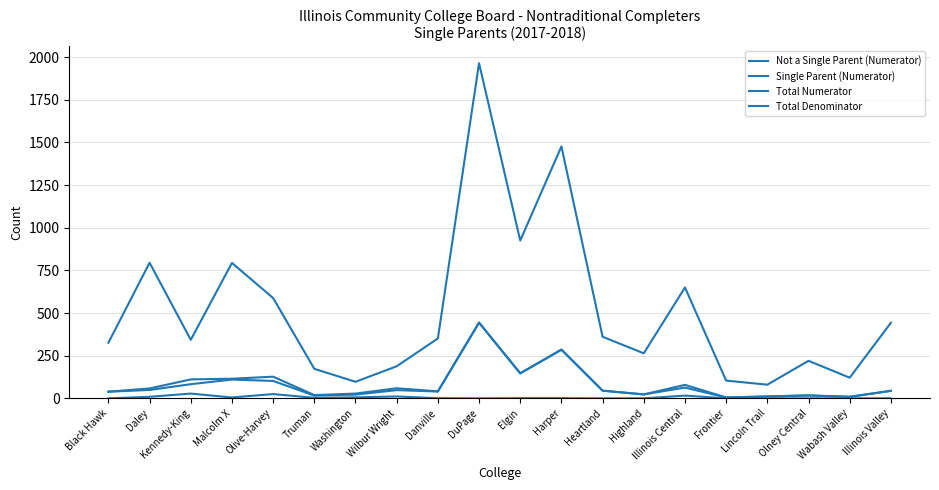

Which label corresponds to the smallest value in the chart?

Black Hawk